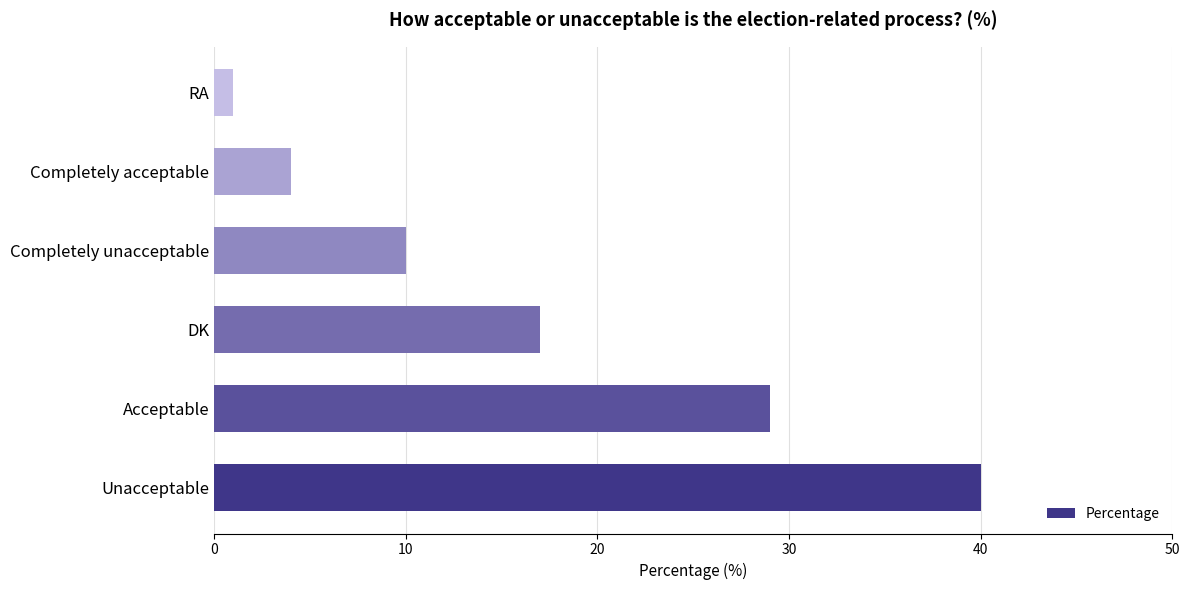

List the labels in order of value, largest first.

Unacceptable, Acceptable, DK, Completely unacceptable, Completely acceptable, RA